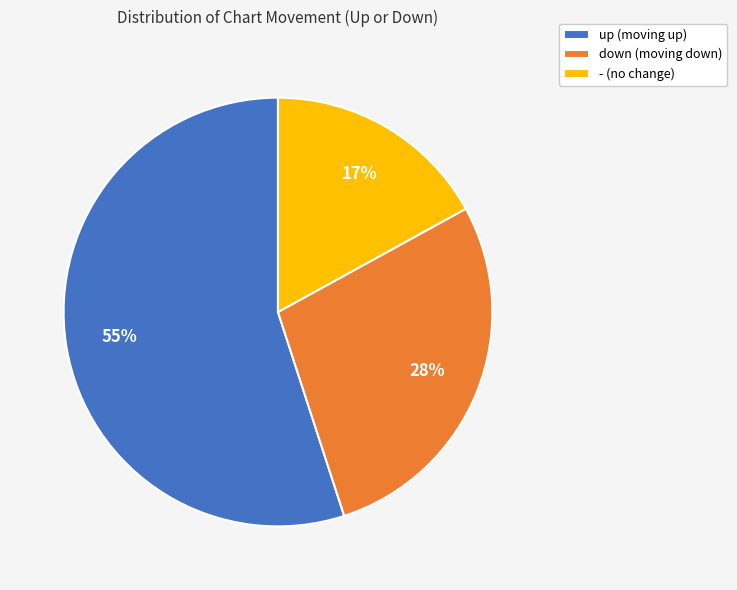

To the nearest percent, what is the difference between the largest and smallest slice percentages?

38%